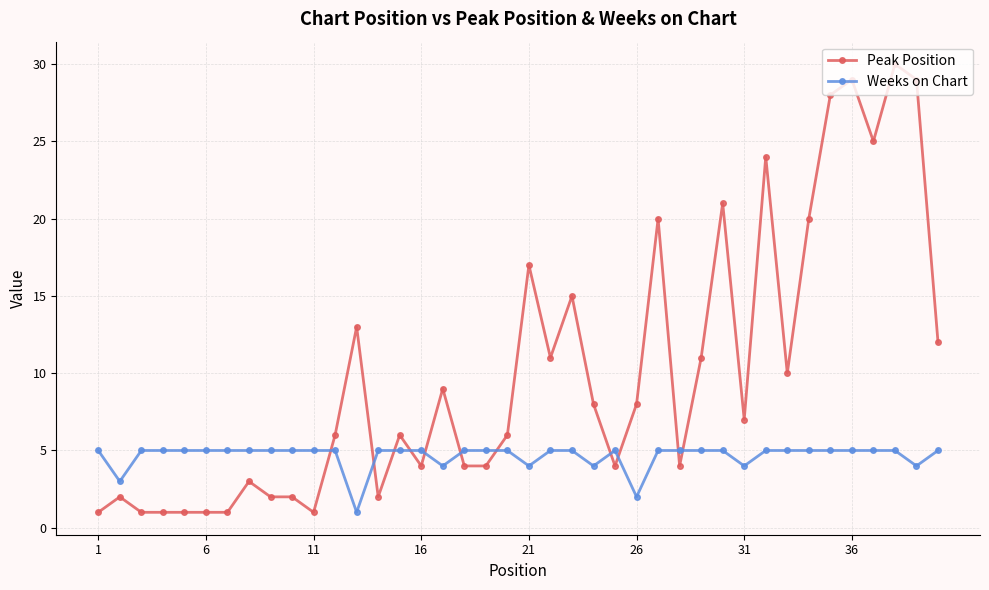

What is the difference between the maximum and minimum values in the Weeks on Chart series?

4